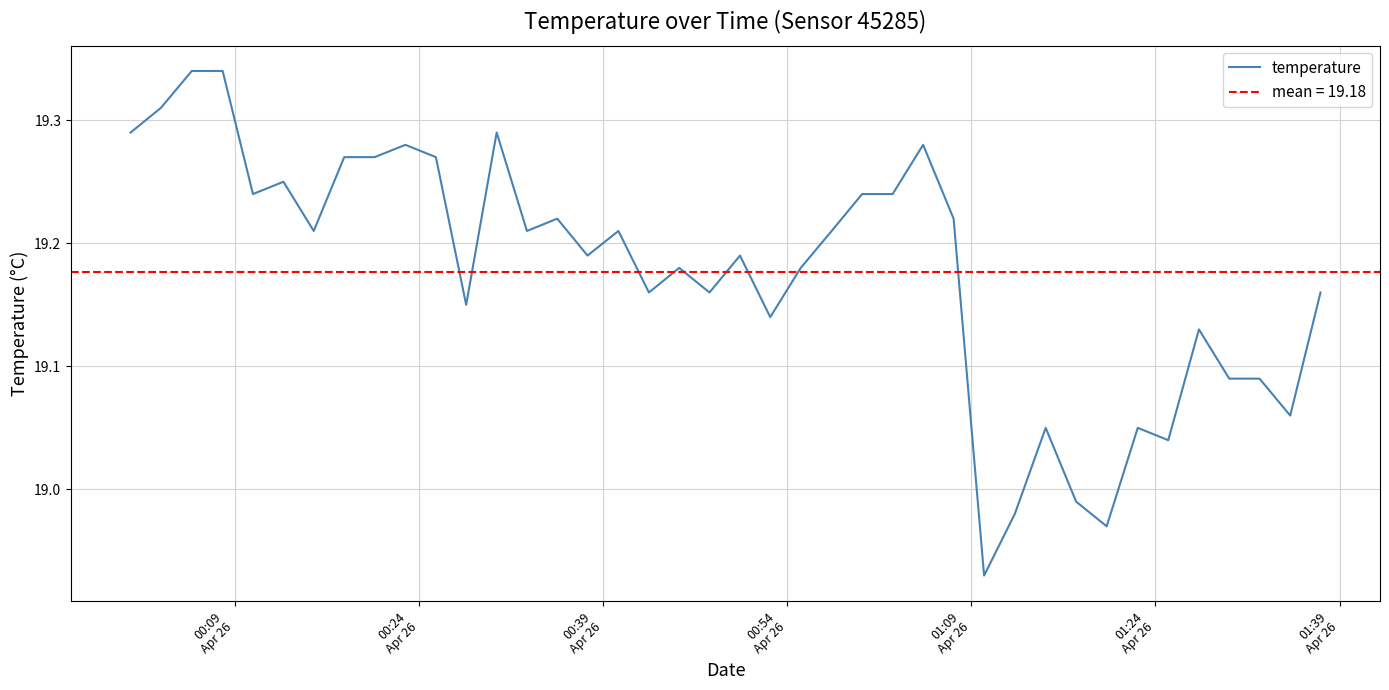

What is the difference between the second highest and minimum values?

0.4